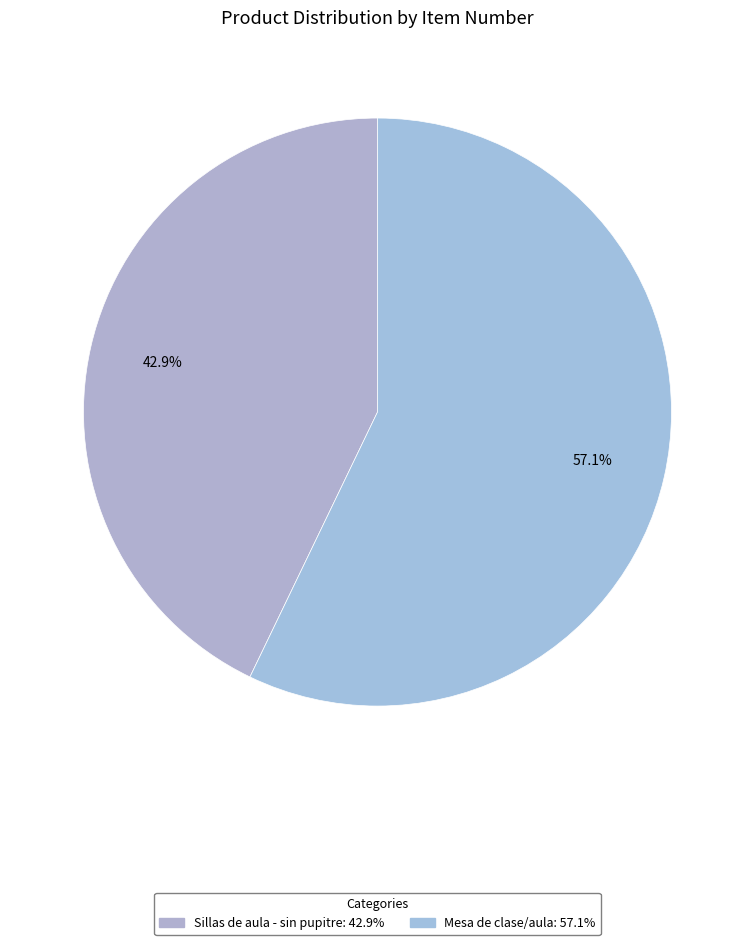

The Sillas de aula - sin pupitre slice represents 43% of the pie. True or false?

True